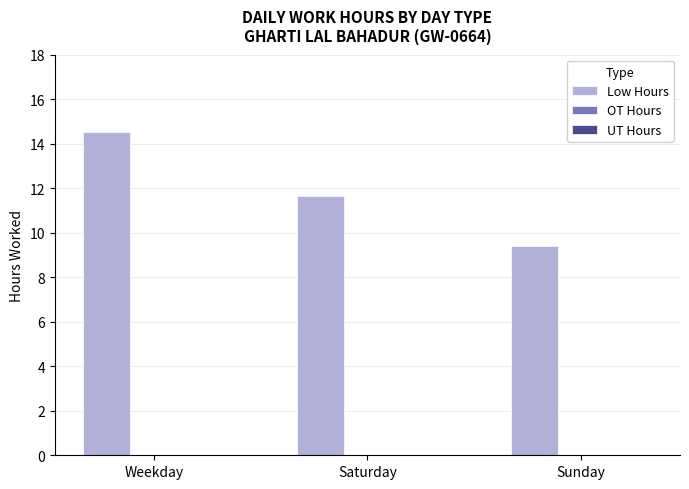

How many distinct data groups are displayed?

1